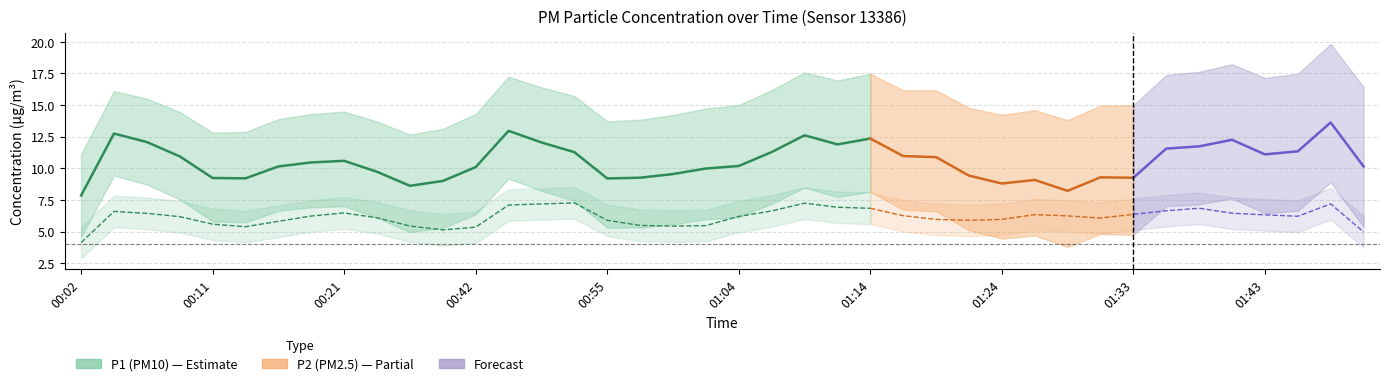

How many lines are shown in the chart?

2